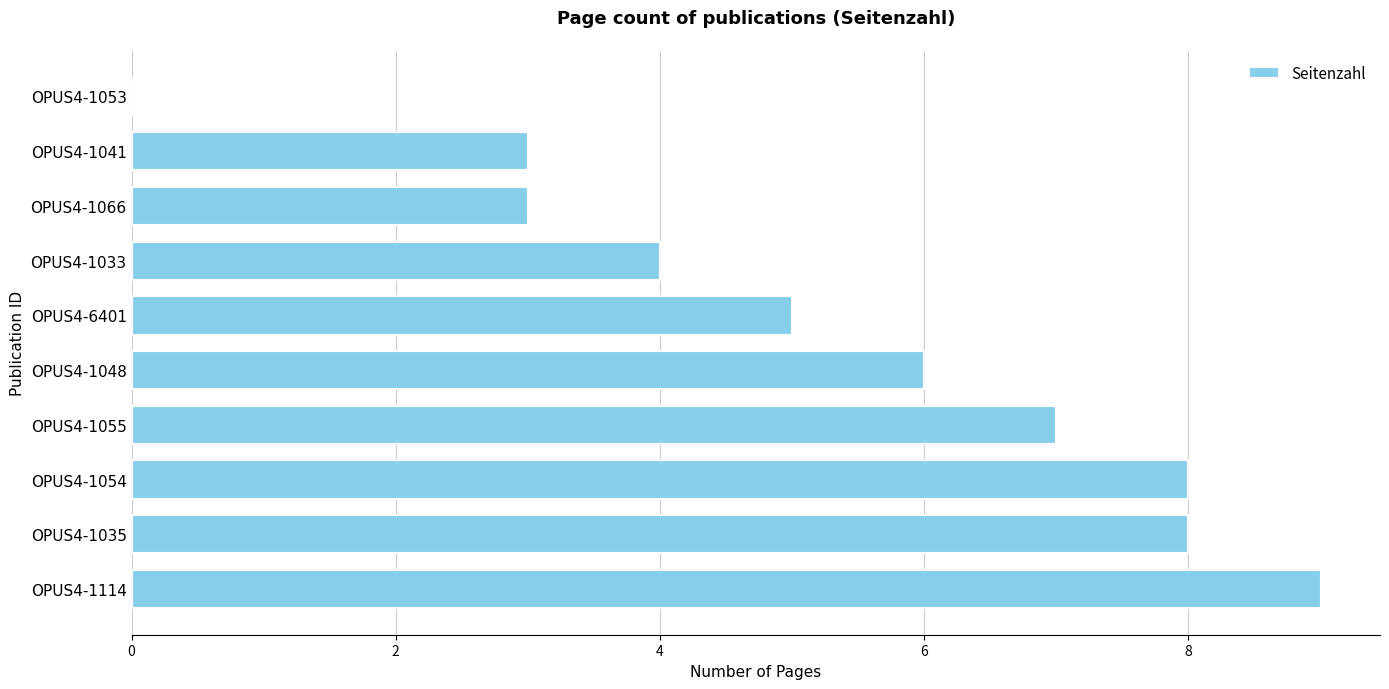

Reading bottom to top, what are all the values shown in this chart?

OPUS4-1114=9	OPUS4-1035=8	OPUS4-1054=8	OPUS4-1055=7	OPUS4-1048=6	OPUS4-6401=5	OPUS4-1033=4	OPUS4-1066=3	OPUS4-1041=3	OPUS4-1053=0